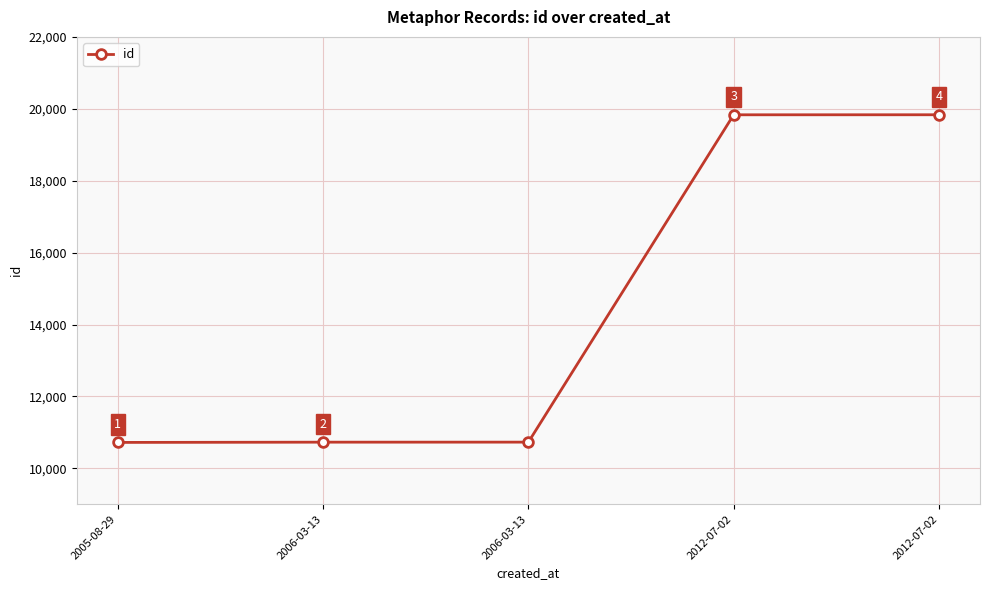

How many data points are less than 10728?

2